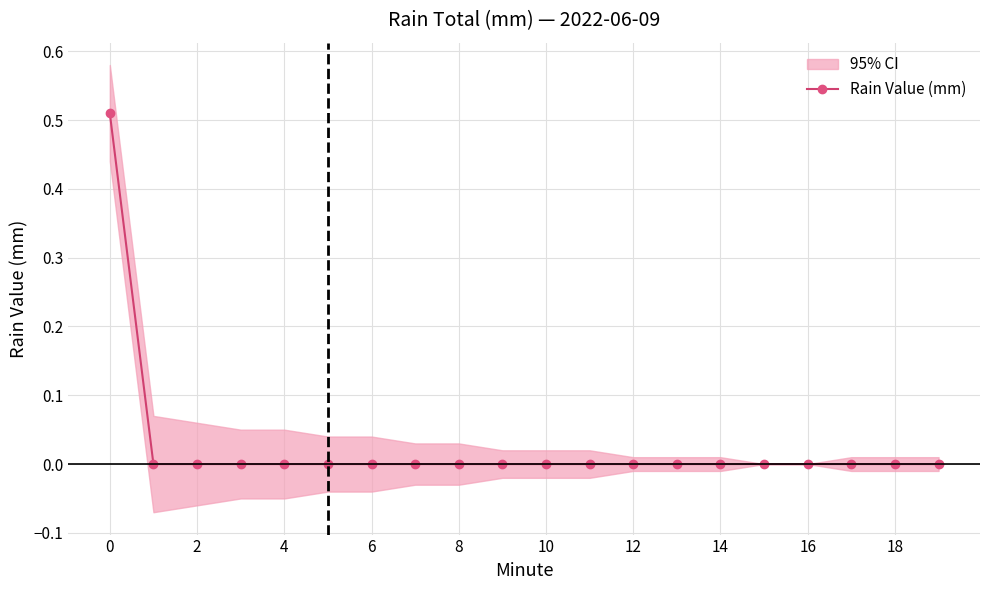

Does the chart display data point markers on the line(s)?

Yes